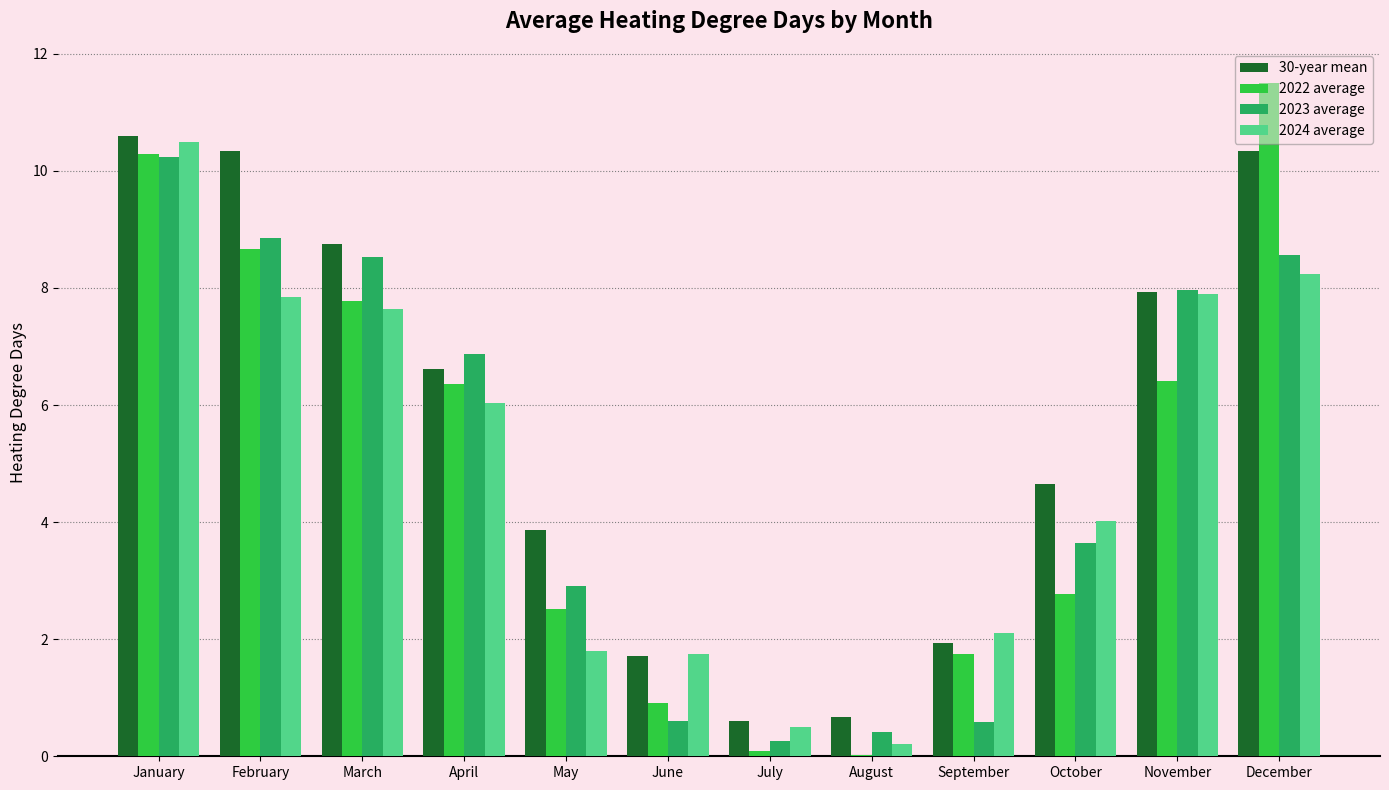

Is it true that 30-year mean equals 6.6 at April?

True